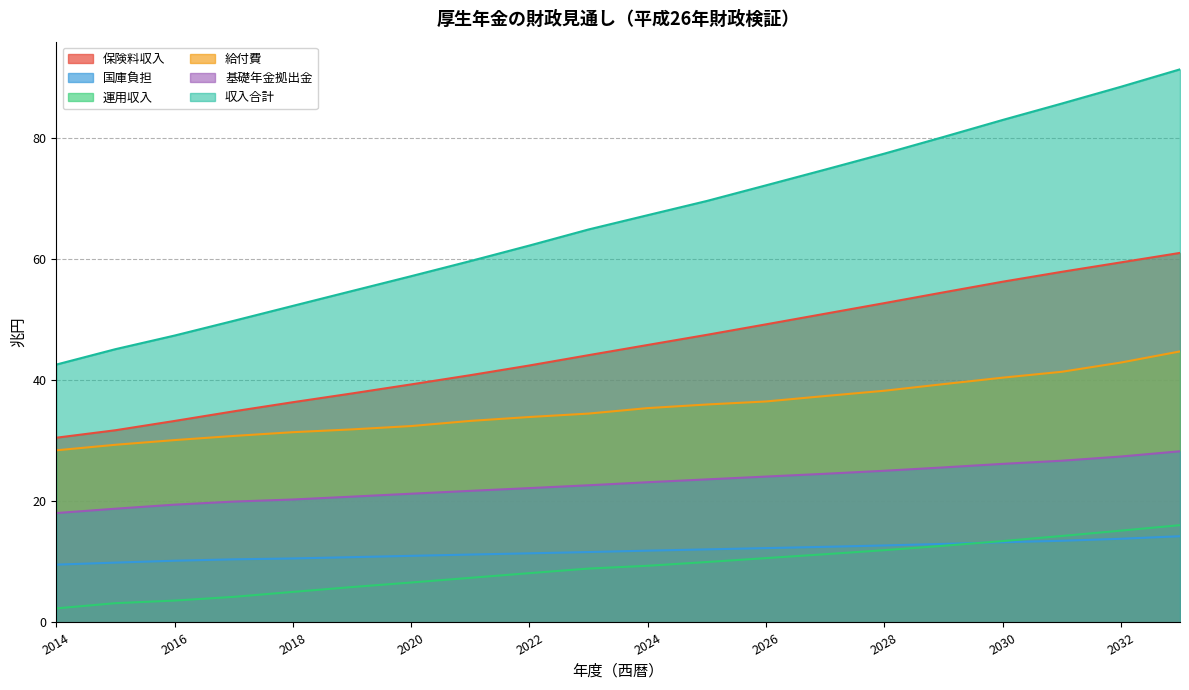

What is the sum of the 国庫負担 values at 2028 and 2019?

23.5